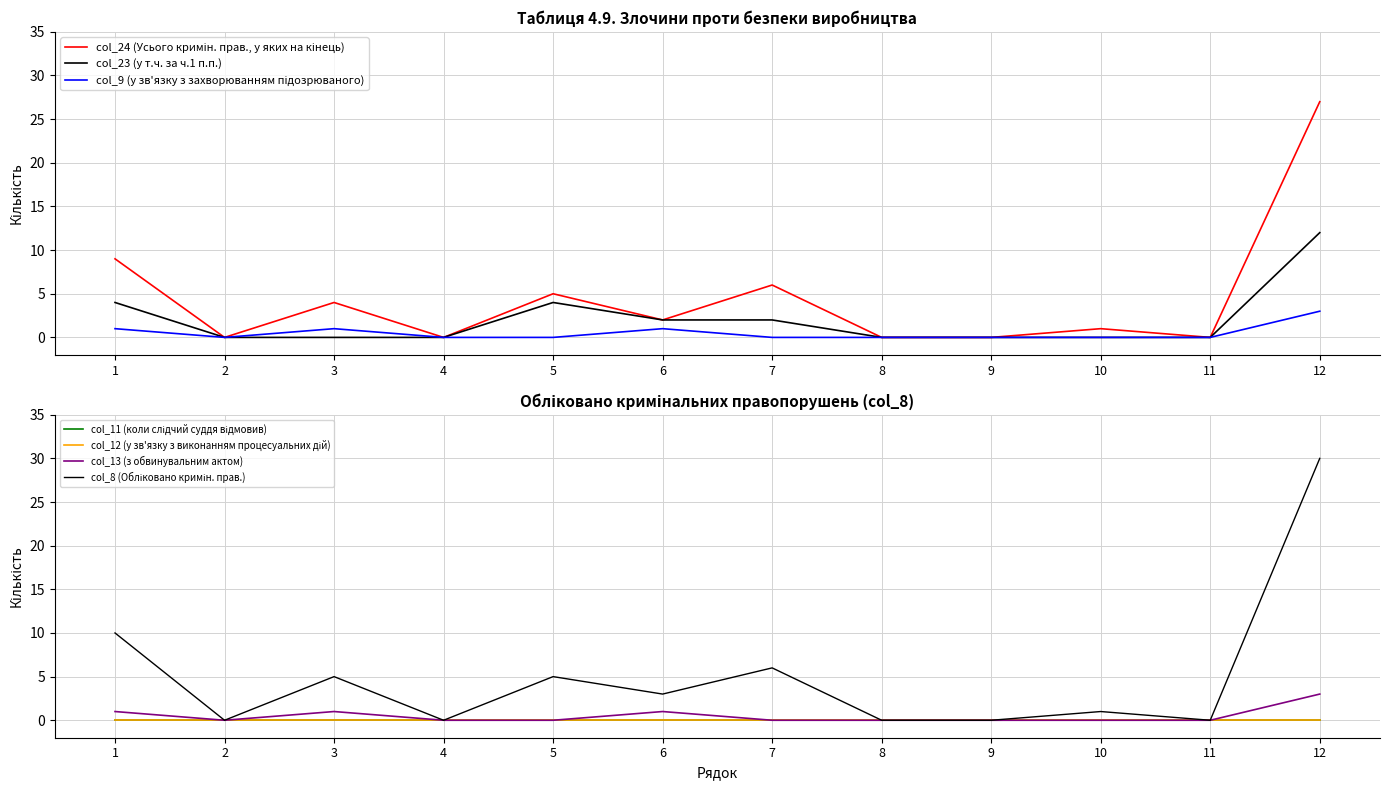

What is the sum of all col_13 (з обвинувальним актом) values?

6